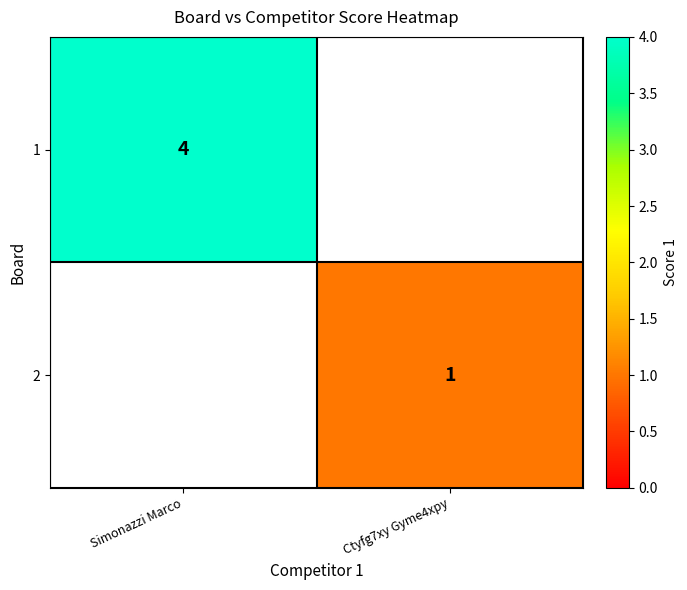

The value of 1 at Simonazzi Marco is 4. True or false?

True